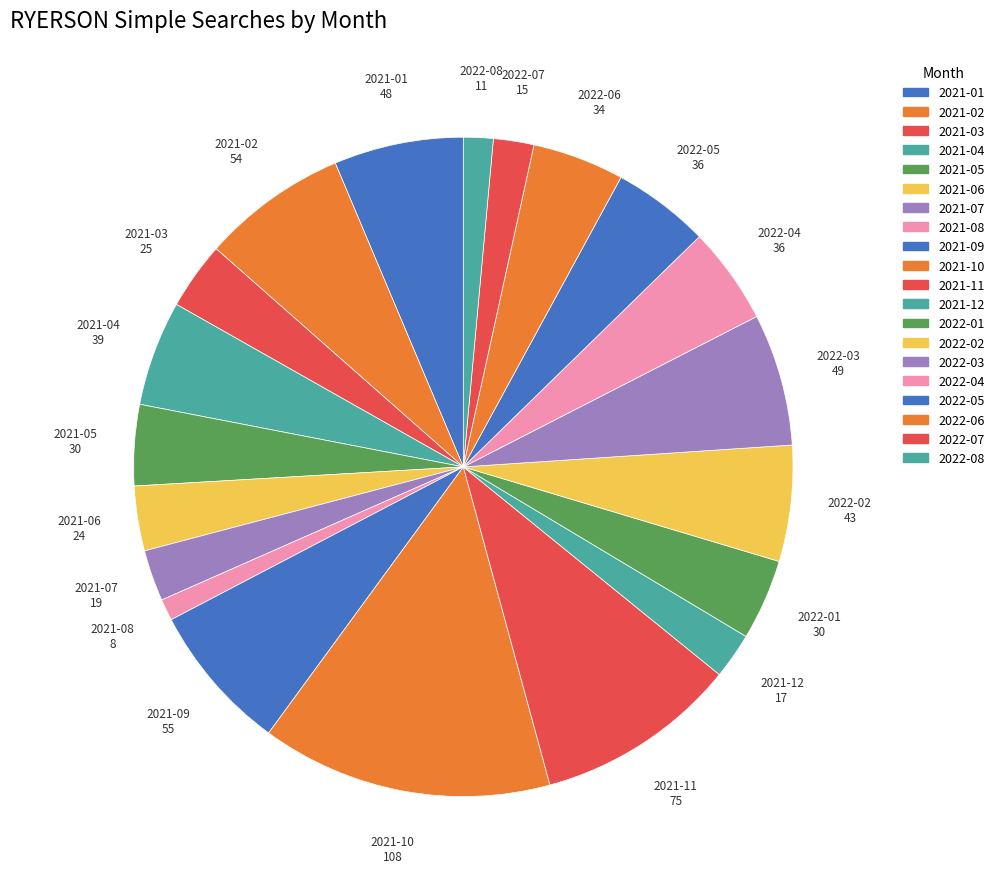

Which slice is the smallest?

2021-08